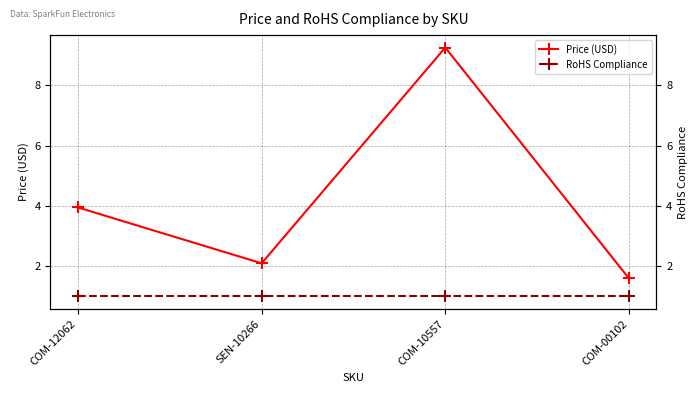

Reading left to right, list all the values displayed in this chart.

Price (USD): COM-12062=4.0	SEN-10266=2.1	COM-10557=9.2	COM-00102=1.6
RoHS Compliance: COM-12062=1.0	SEN-10266=1.0	COM-10557=1.0	COM-00102=1.0